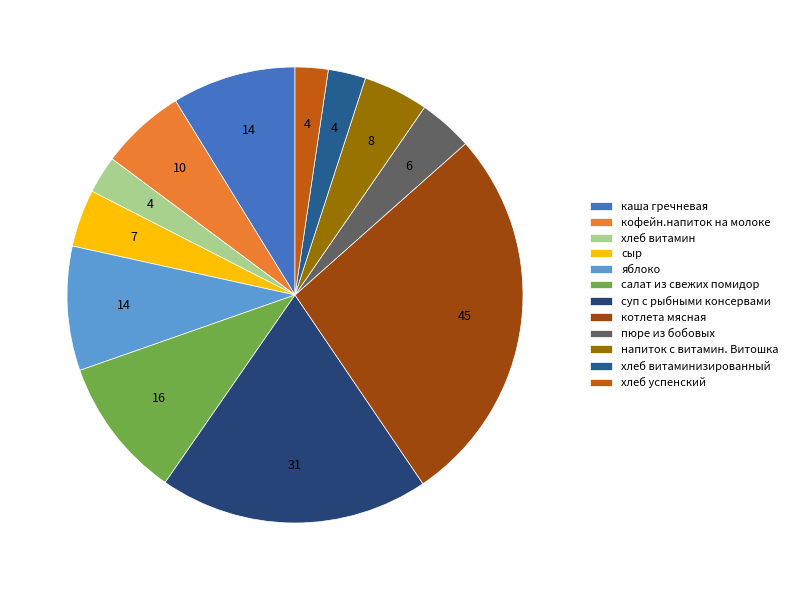

To the nearest percent, what is the combined percentage of сыр and пюре из бобовых?

8%